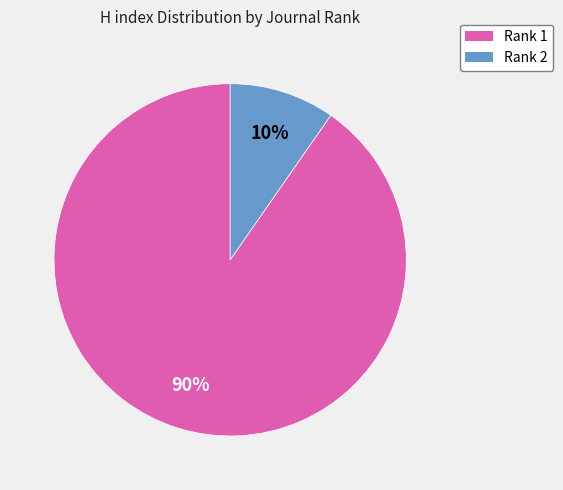

Does any single category account for the majority?

Yes